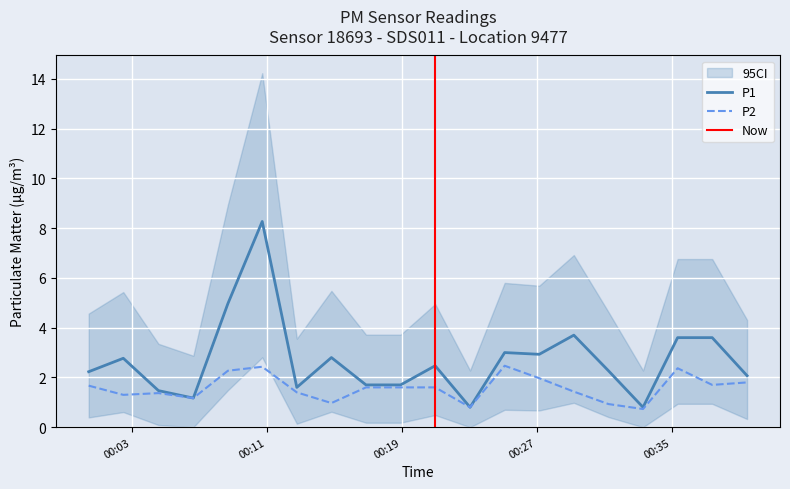

What is the difference between the P1 values at 2024-01-15T00:37:24 and 2024-01-15T00:27:09?

0.7